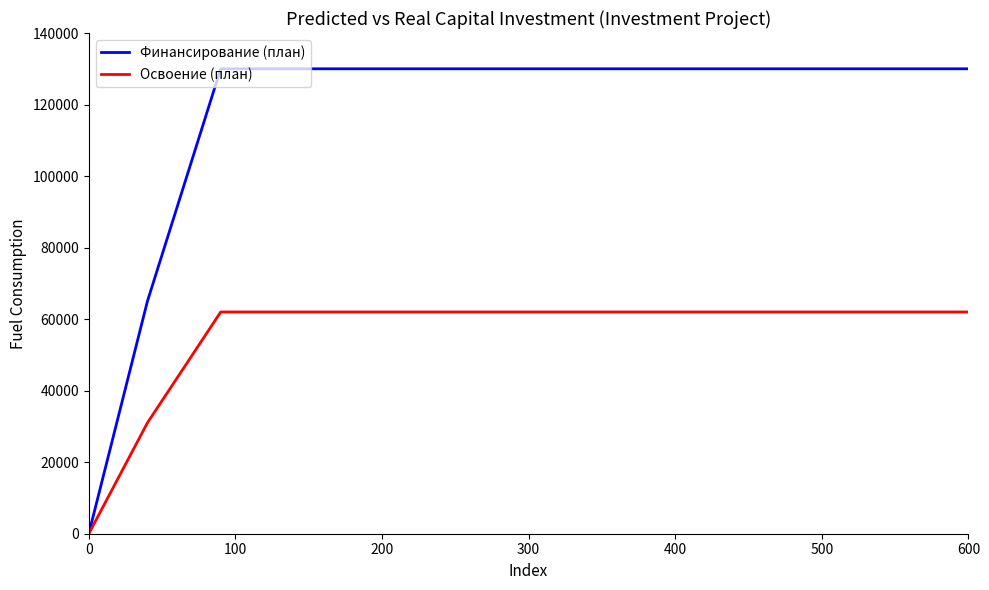

Which series has the largest total across all categories?

Финансирование (план)